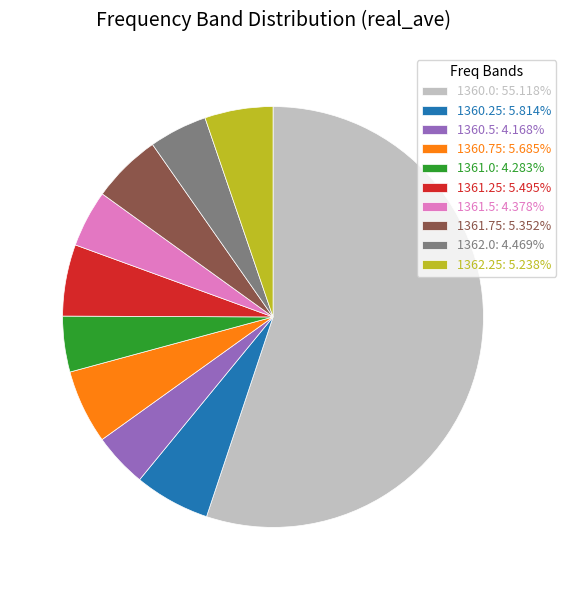

How many segments does this pie chart have?

10